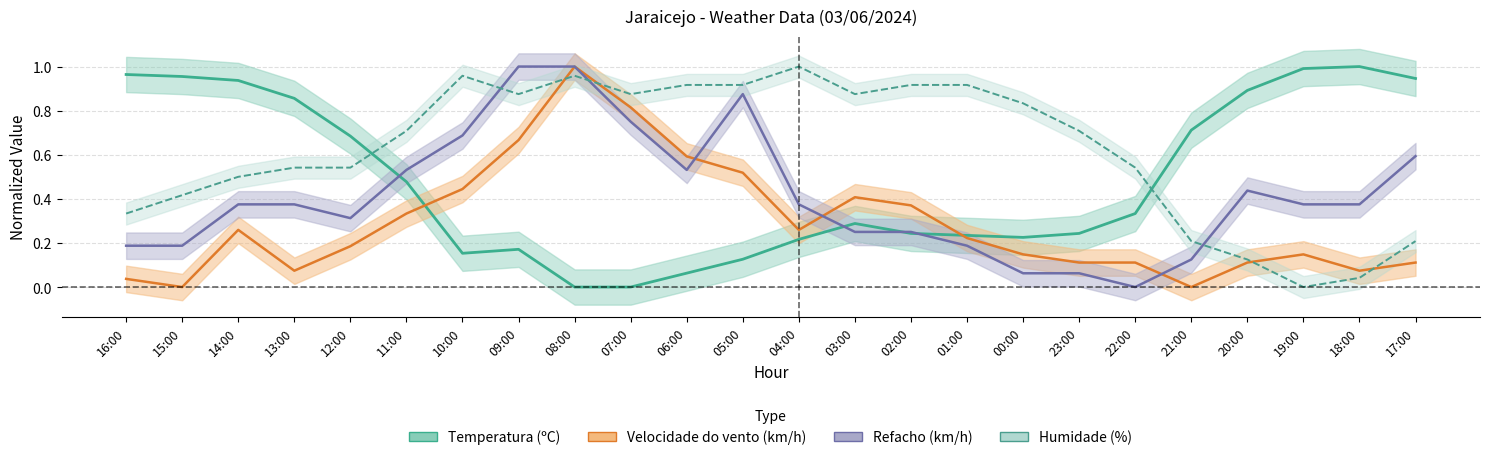

At which category does Humidade (%) reach its first local valley?

09:00